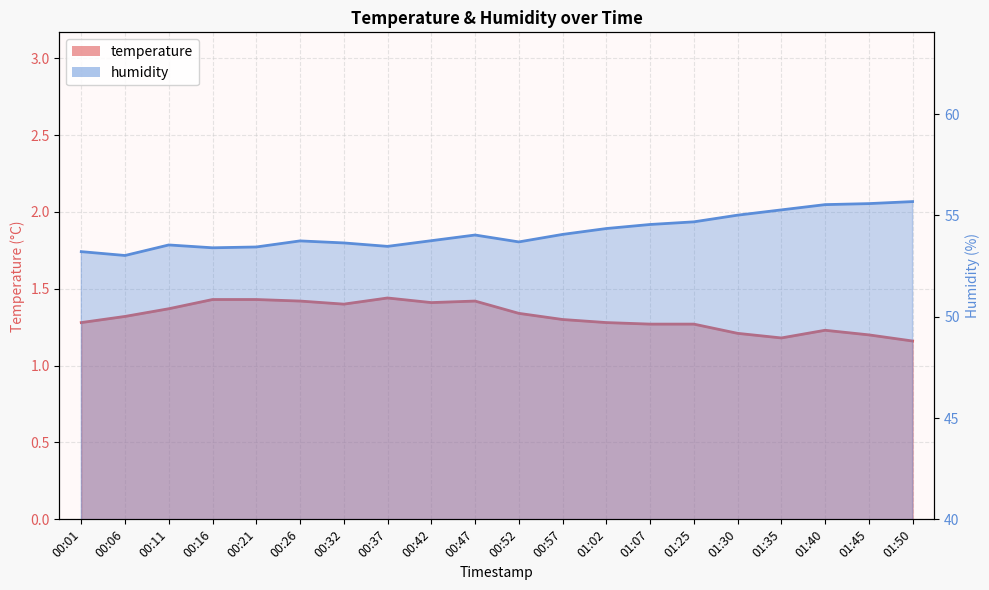

How many series are shown in this chart?

2